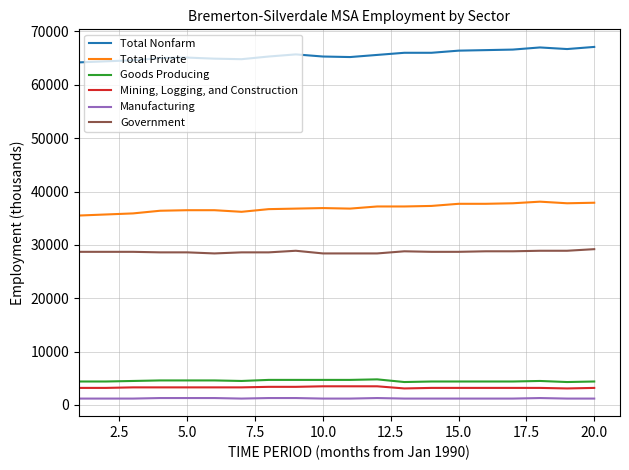

True or false: Total Private and Mining, Logging, and Construction cross at least once.

False